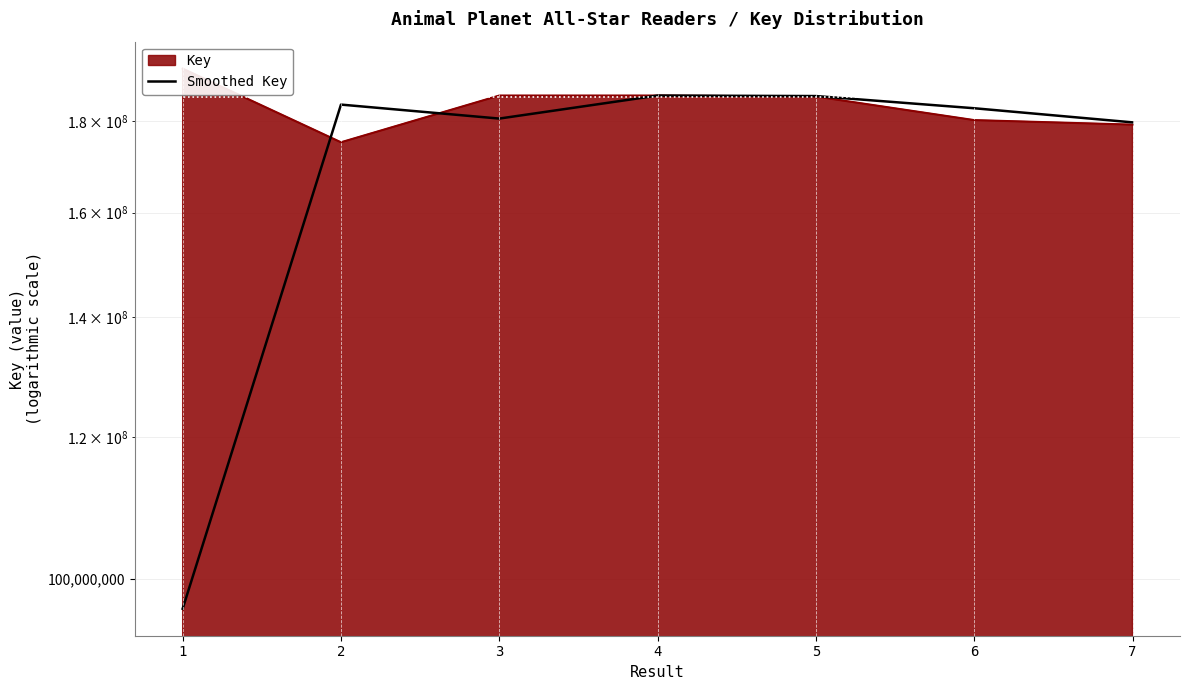

Read the value at 1.

96248049.0